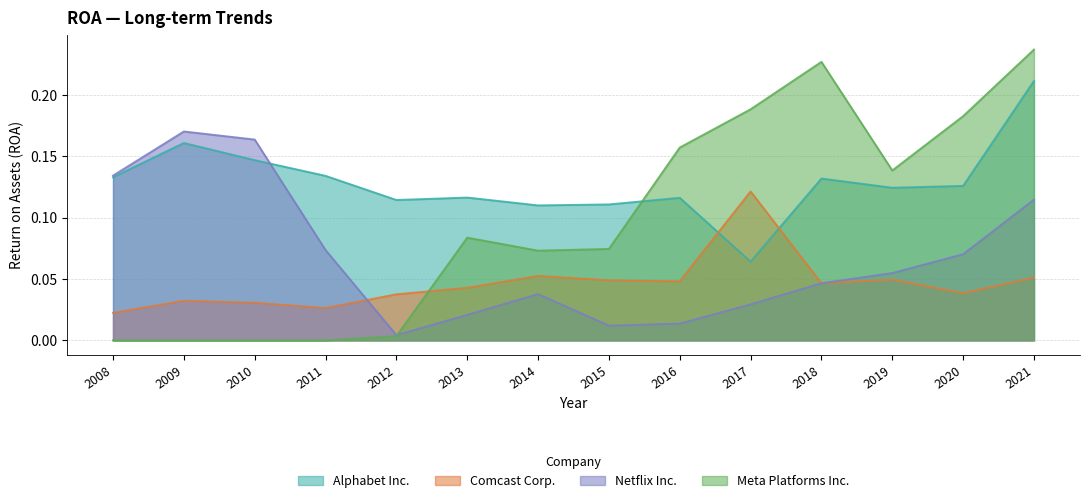

The Comcast Corp. series shows 0.1 at 2014. True or false?

True